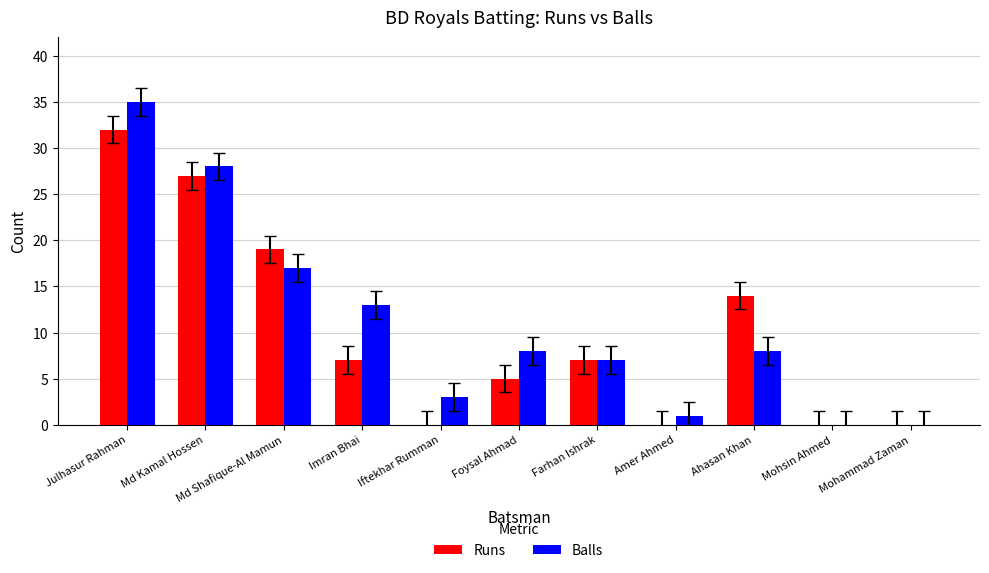

Count the number of data series in this chart.

2